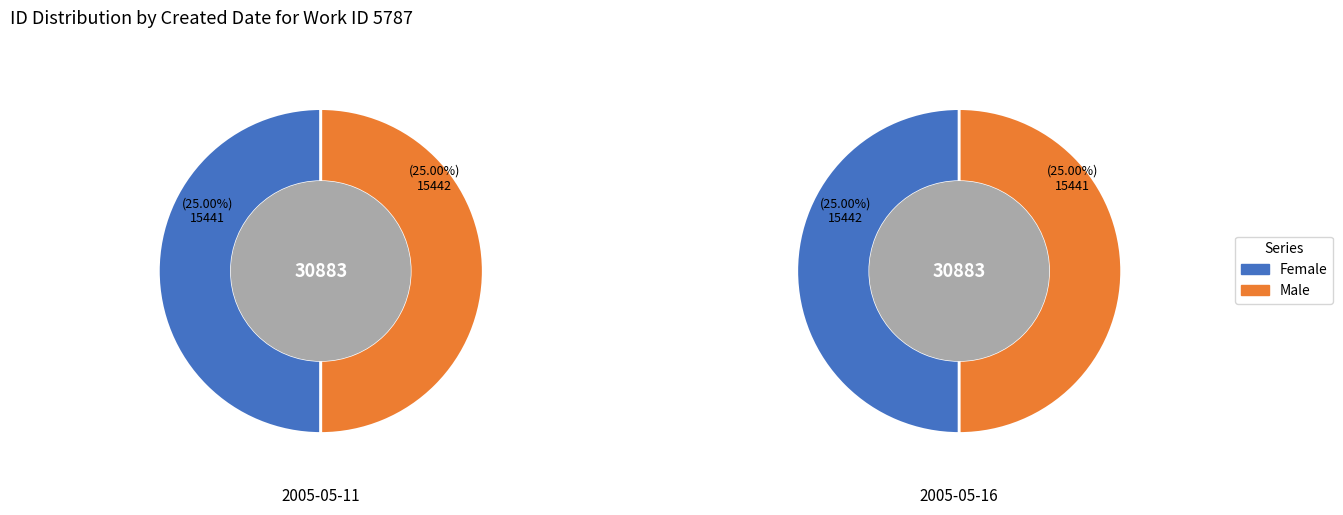

Between 2005-05-11 and 2005-05-16, which series saw the biggest shift?

Female